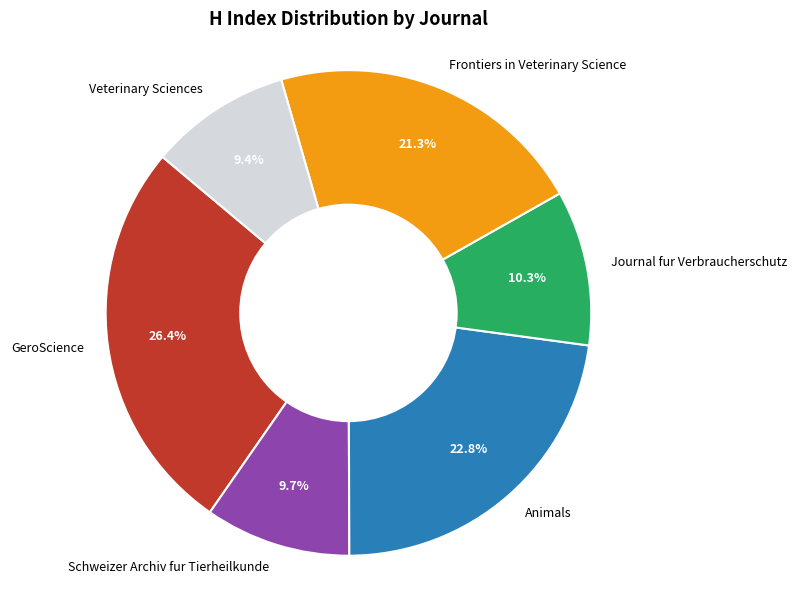

What is the largest slice in the pie chart?

GeroScience